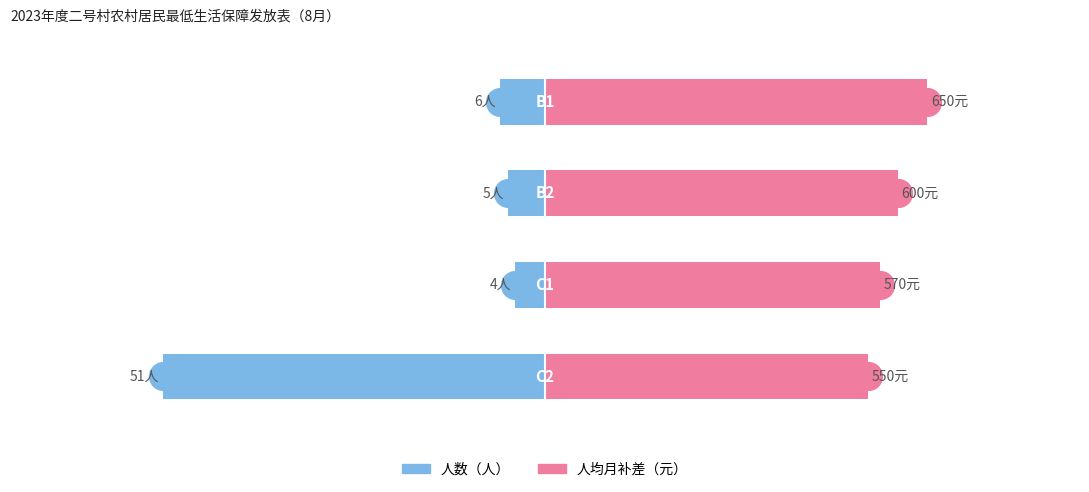

The 人均月补差（元） series shows 17.1 at 3. True or false?

False